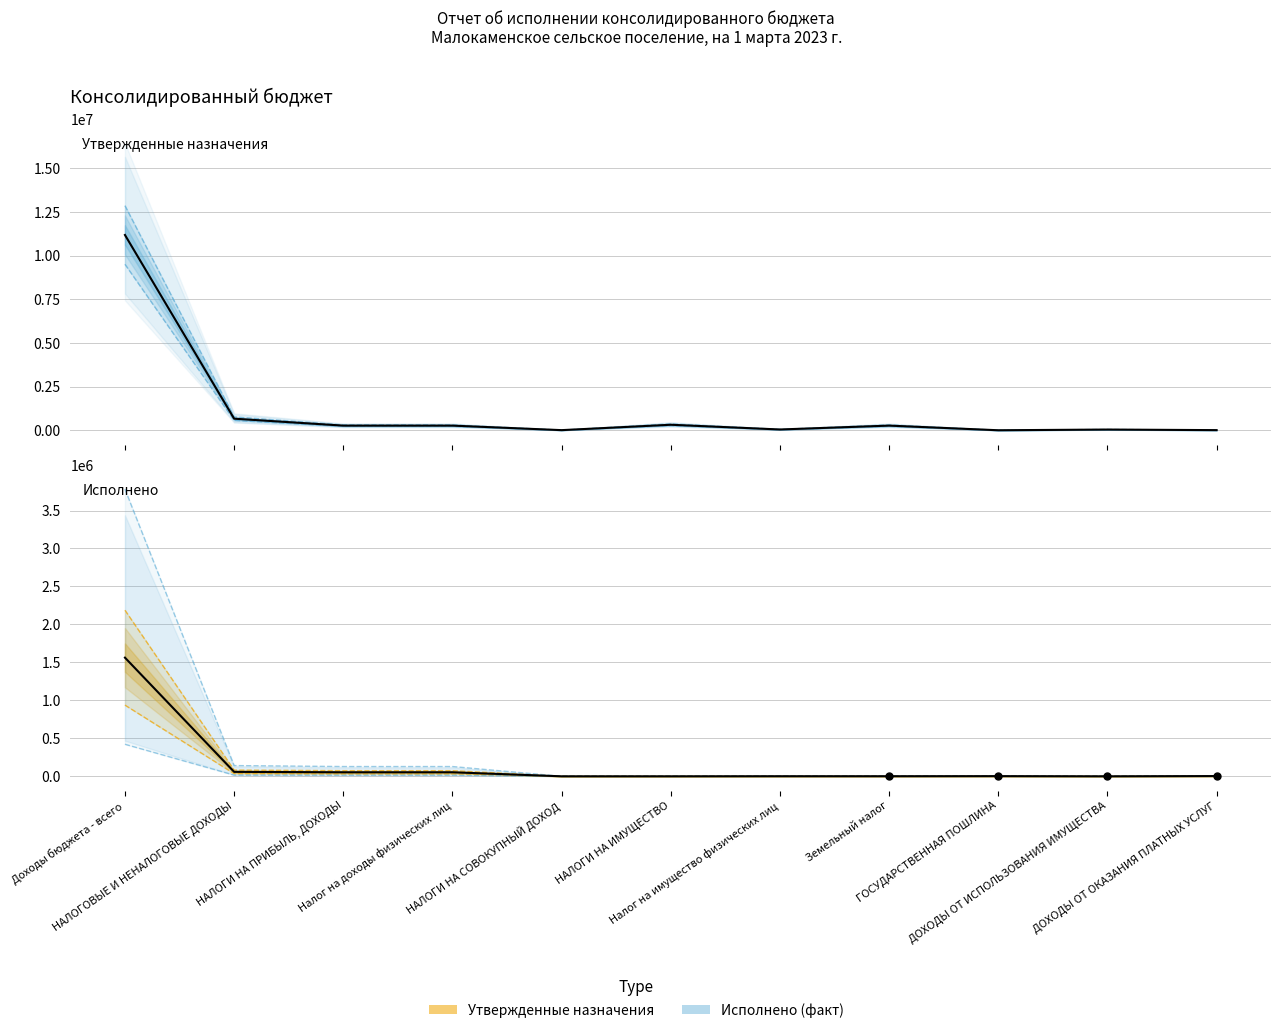

At which category is the sum across all series the highest?

Доходы бюджета - всего